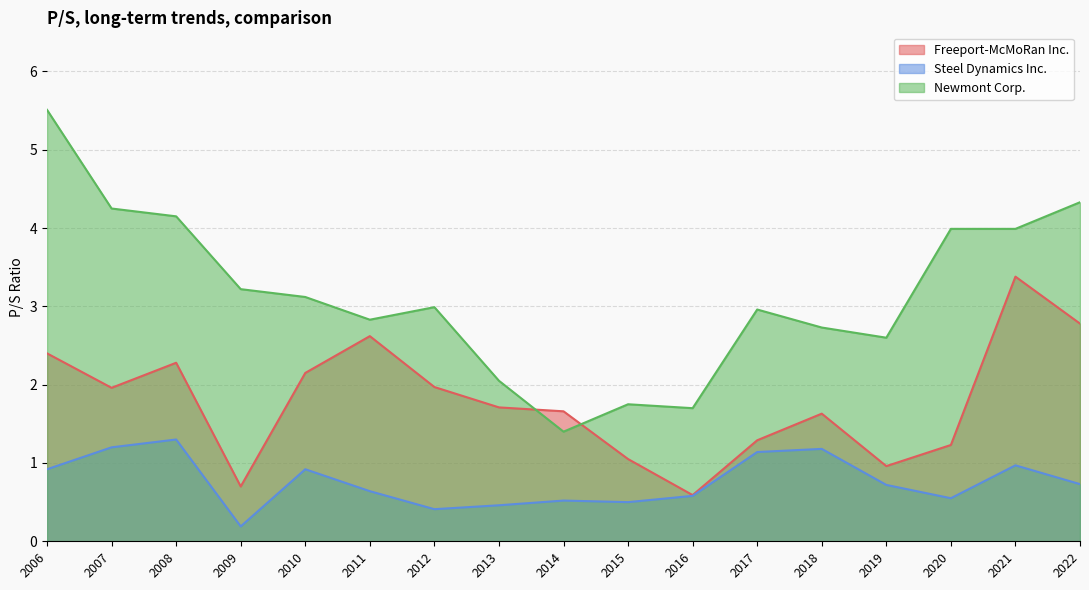

What is the sum of all Steel Dynamics Inc. values?

12.9